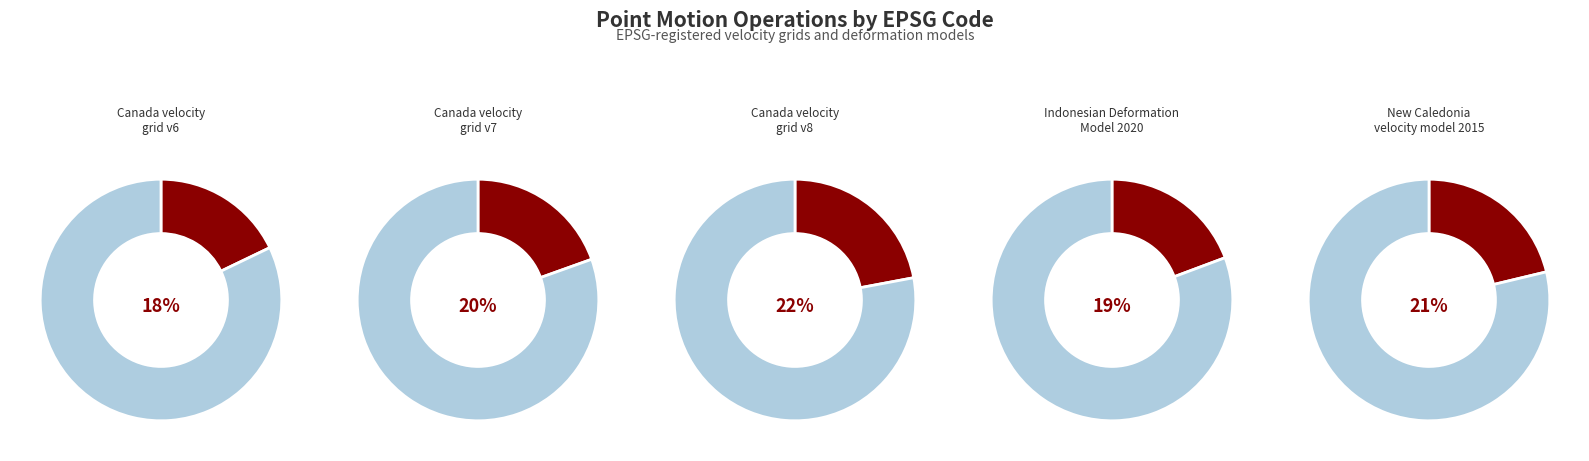

Approximately how many times larger is the value at New Caledonia velocity model 2015 compared to Canada velocity grid v7?

1.1